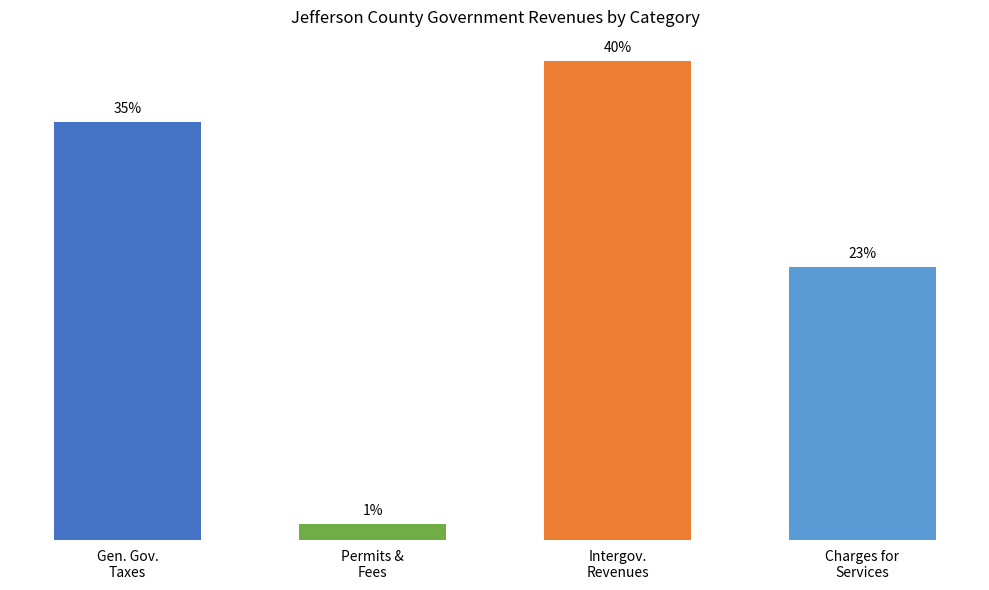

Rank the categories by value from highest to lowest.

Intergov.
Revenues, Gen. Gov.
Taxes, Charges for
Services, Permits &
Fees